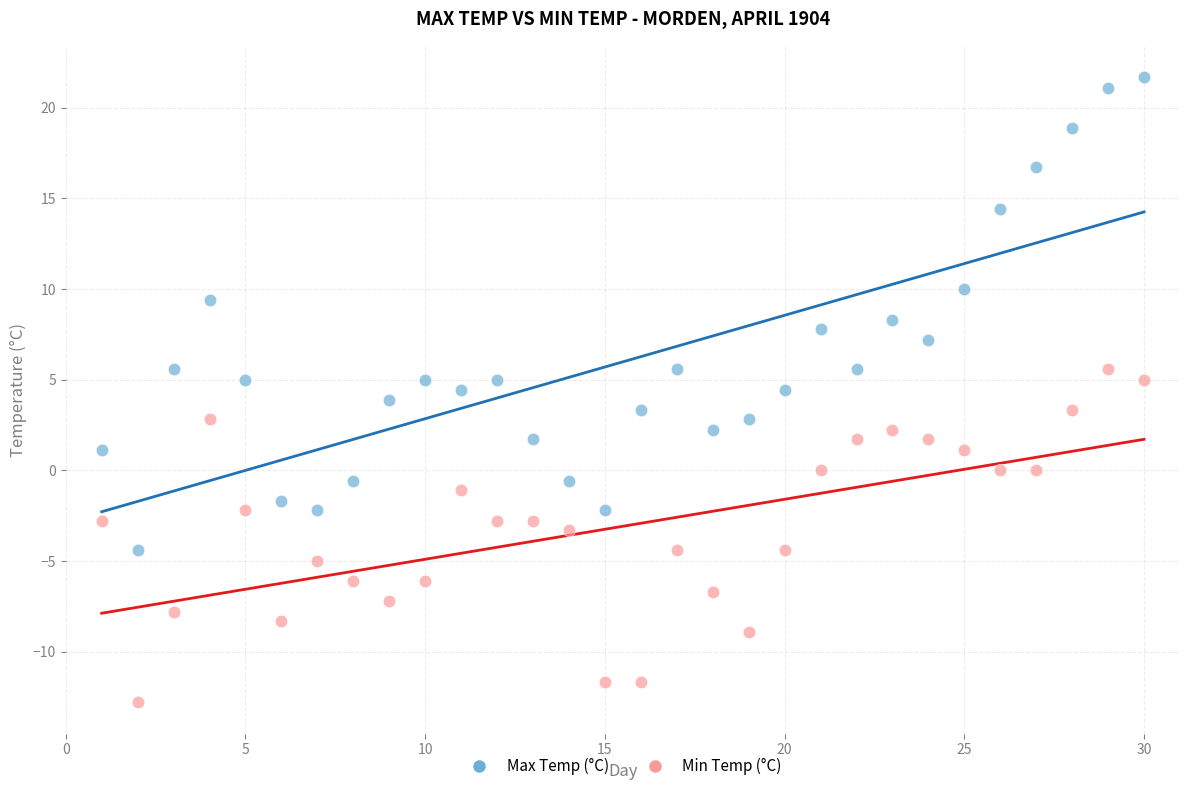

Across all data points, what is the range of X values (max minus min)?

29.0